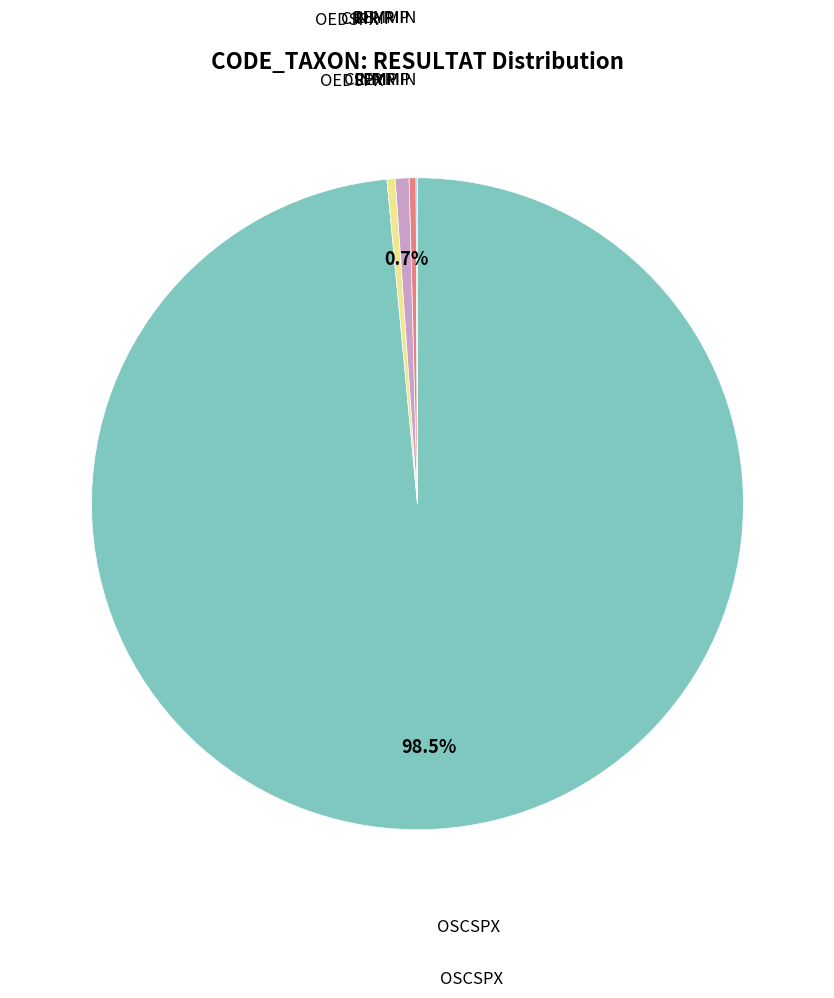

Is there any slice that represents more than half of the pie?

Yes